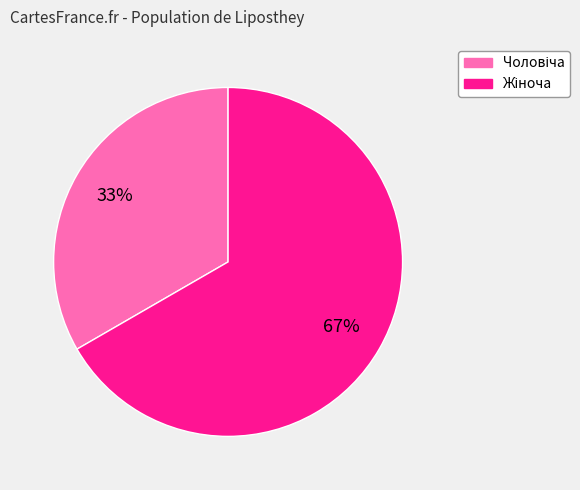

How many slices are in this pie chart?

2